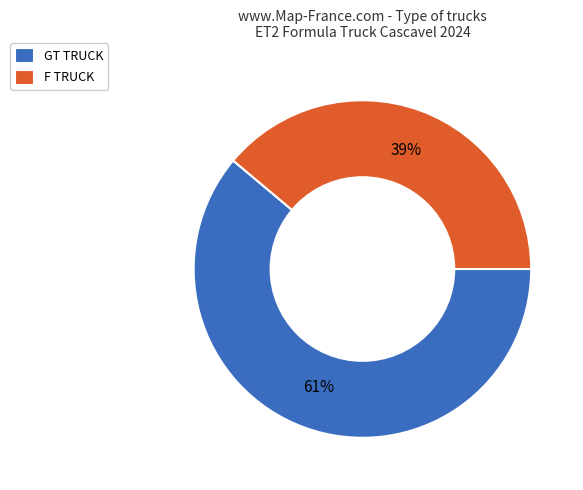

Rank the categories by value from lowest to highest.

F TRUCK, GT TRUCK